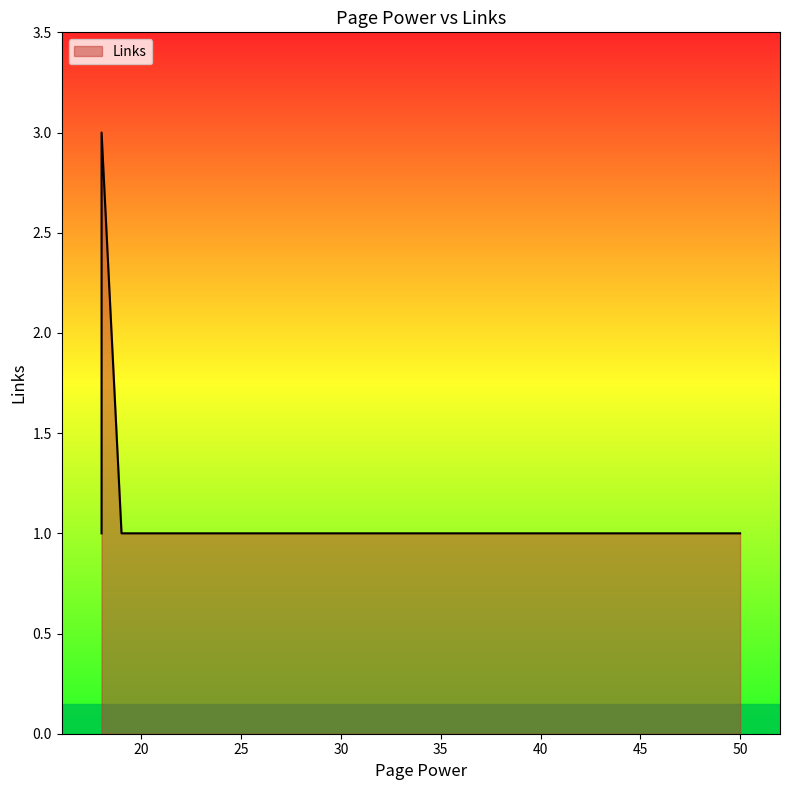

Is it true that the value at 19 is 1?

False